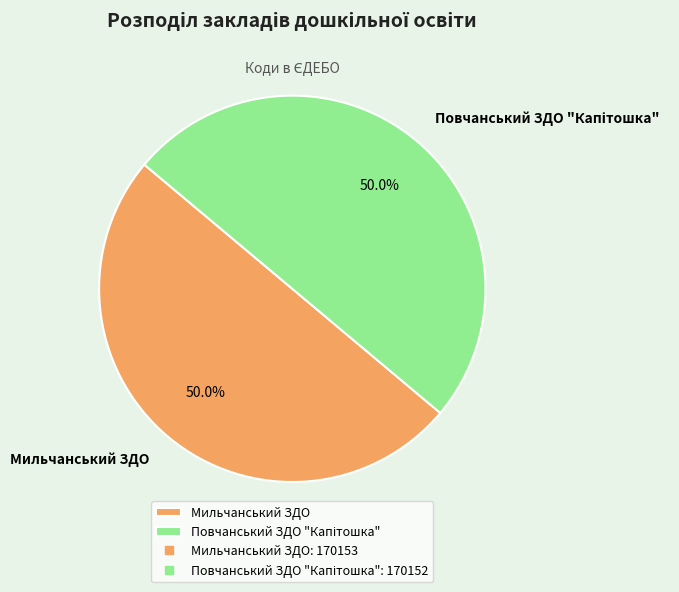

Count the number of slices in the pie.

2